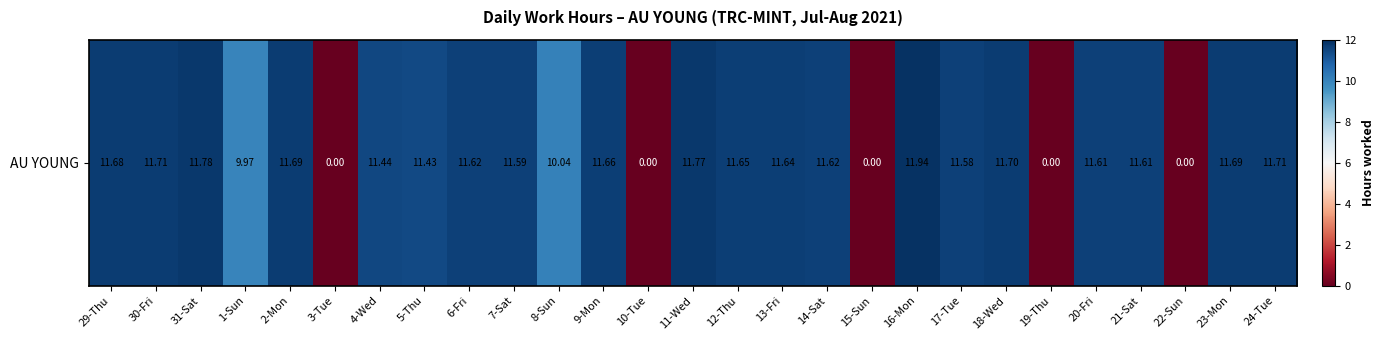

How many values are below 11?

7